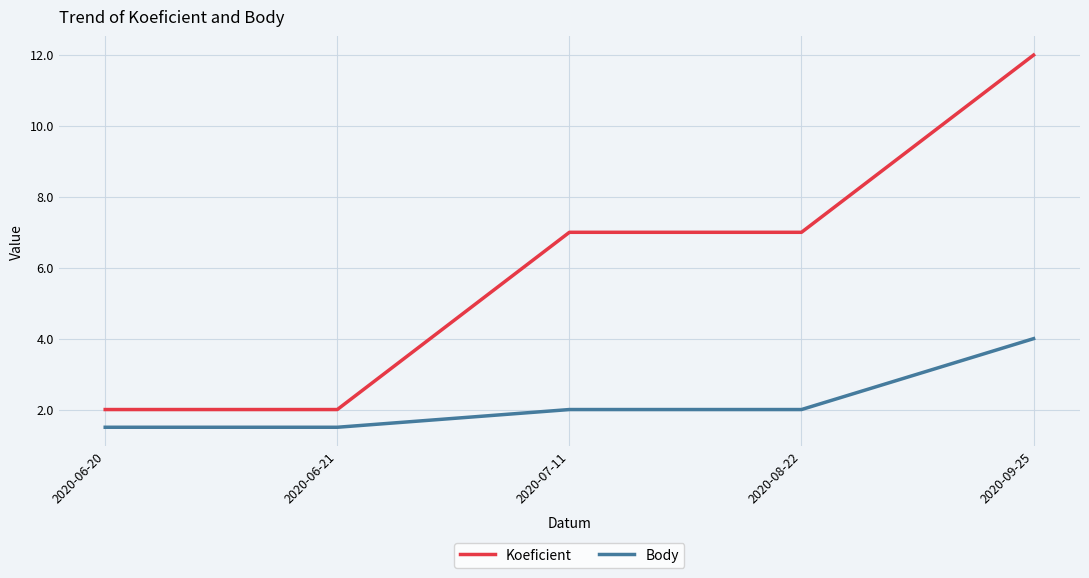

What position from the left is 2020-08-22?

4